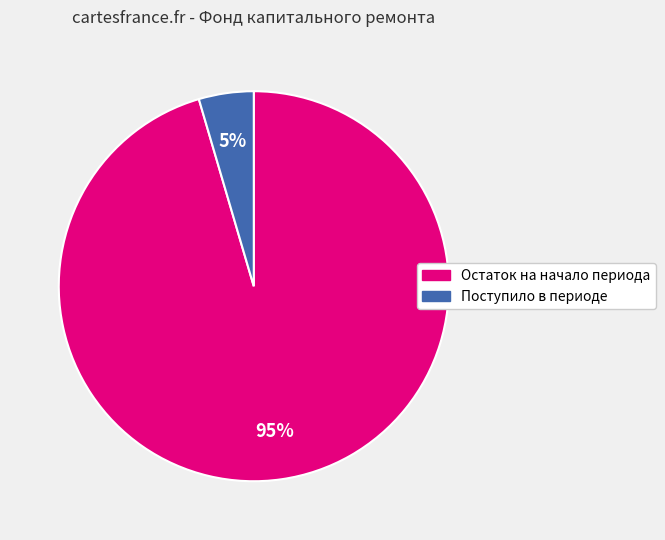

What percentage is the Поступило в периоде slice, to the nearest percent?

5%